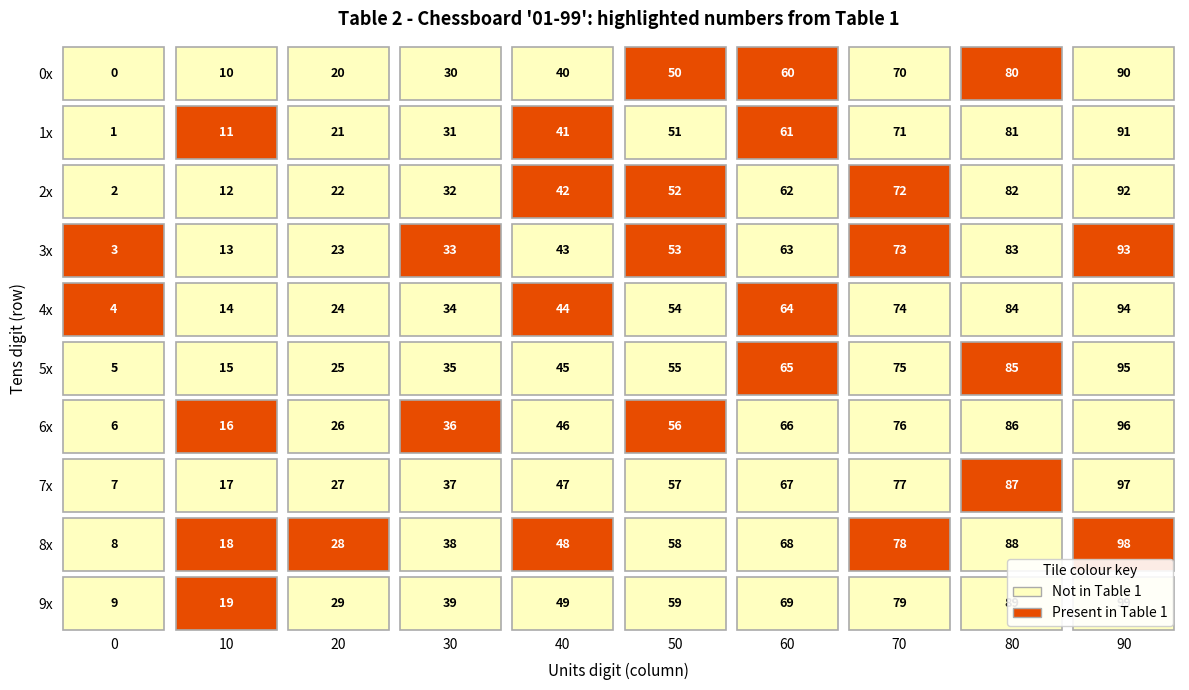

What is the difference between the 4 values at 3 and 9?

60